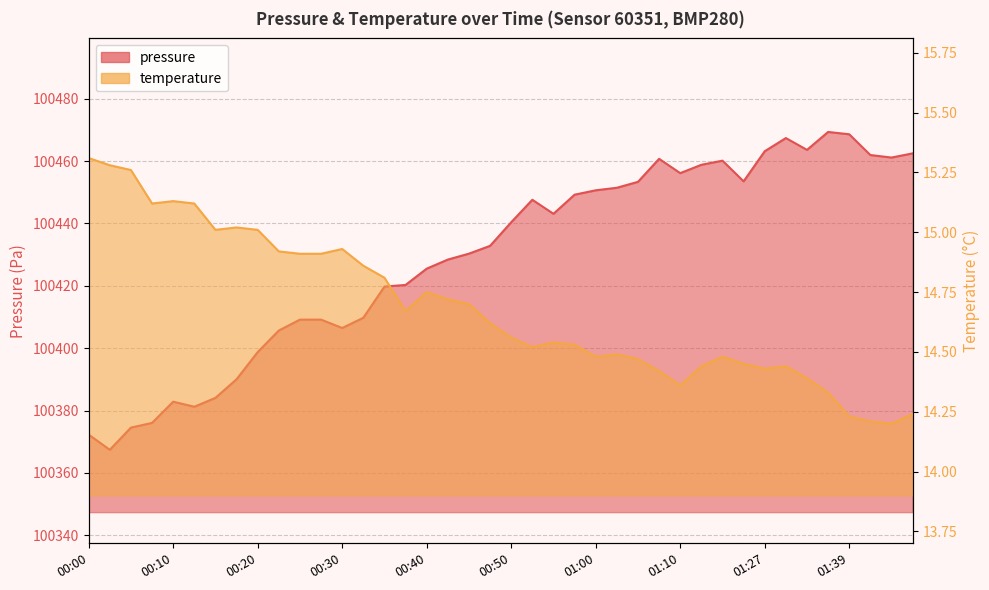

True or false: pressure has more than 2 interior local peaks.

True